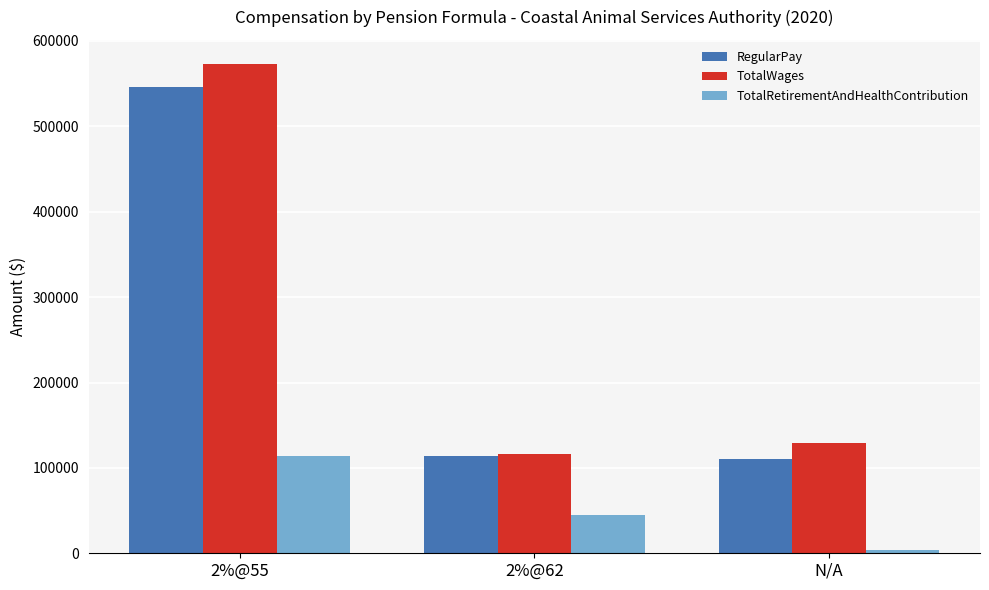

What is the highest value of the RegularPay series?

546020